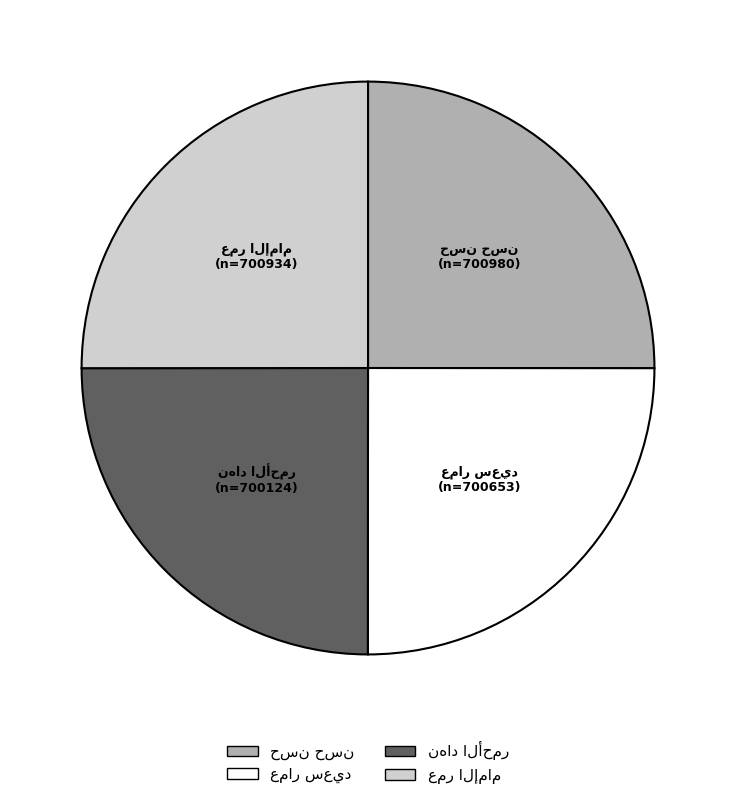

Is there a majority slice in this chart?

No